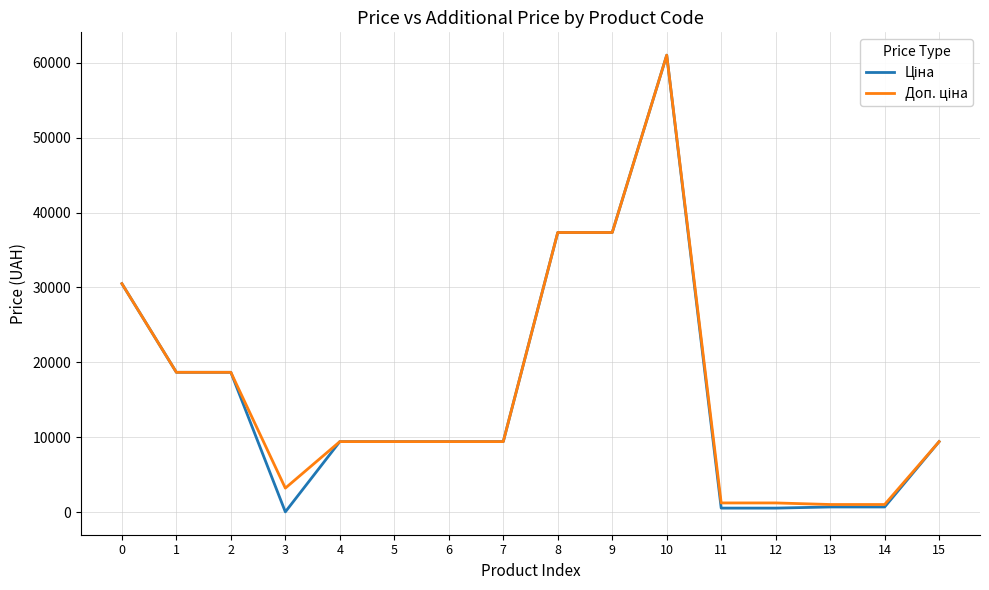

What is the greatest value displayed?

61024.7